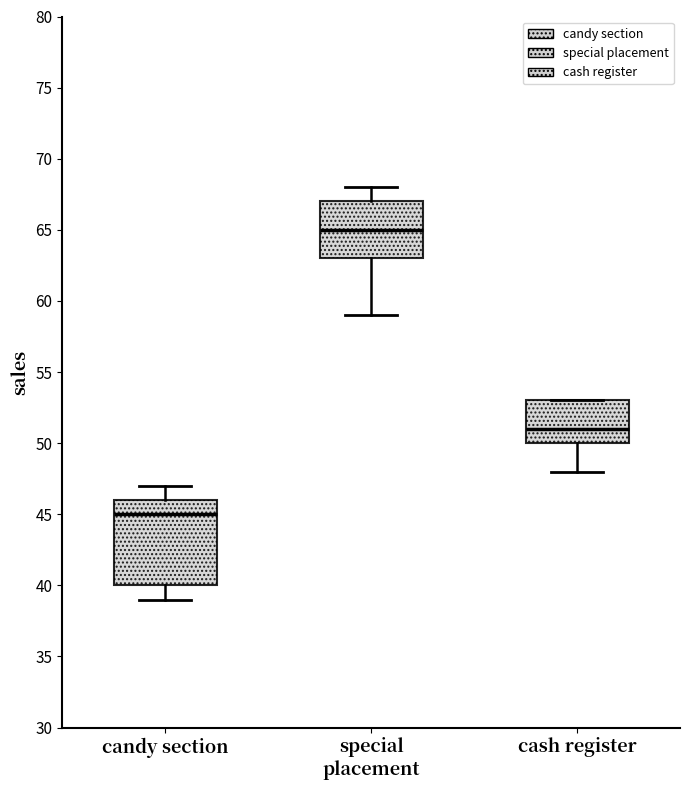

Reading left to right, read every box against the y-axis: the position of its median line, the range the box covers, and the ends of its whiskers. The values are not printed on the chart, so give them approximately, as read against the axis.

candy section: median 45, box 40 to 46, whiskers 39 to 47
special placement: median 65, box 63 to 67, whiskers 59 to 68
cash register: median 51, box 50 to 53, whiskers 48 to 53